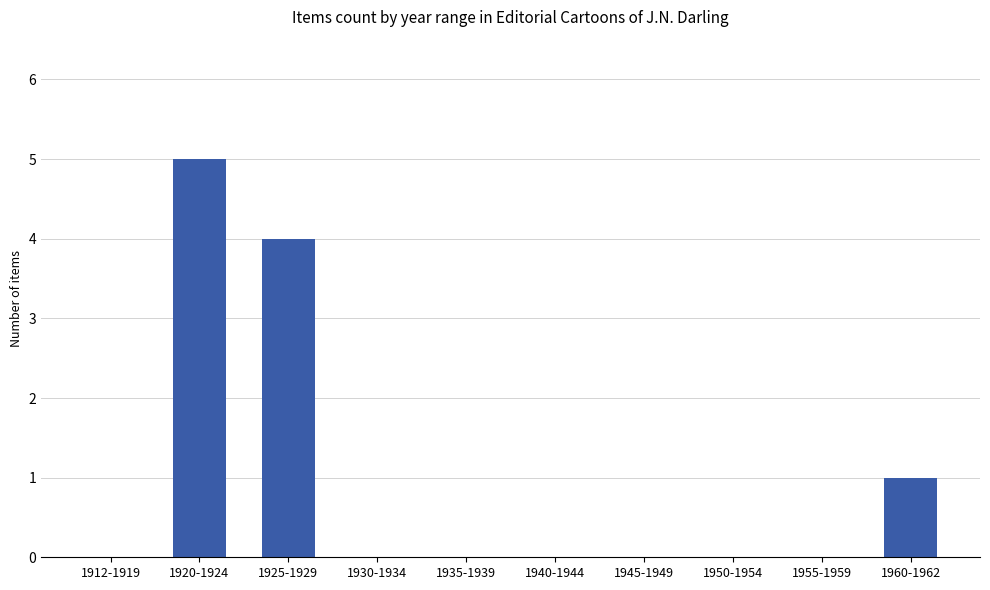

How many series are shown in this chart?

1